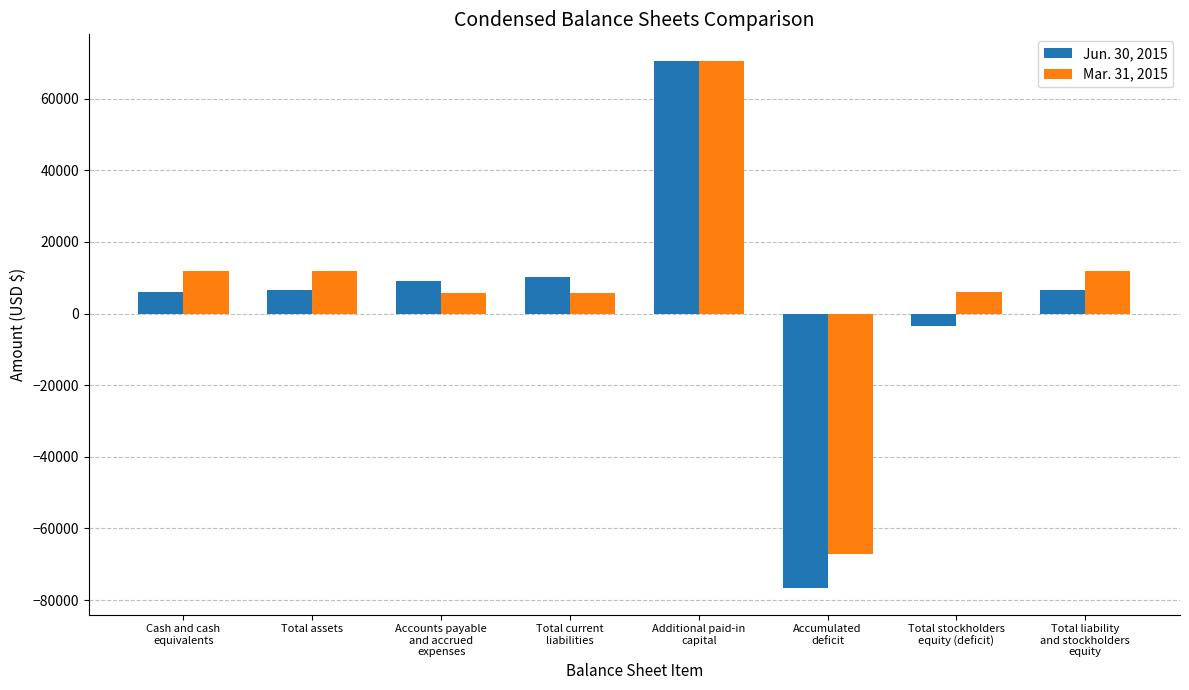

What is the minimum value shown in the chart?

-76658